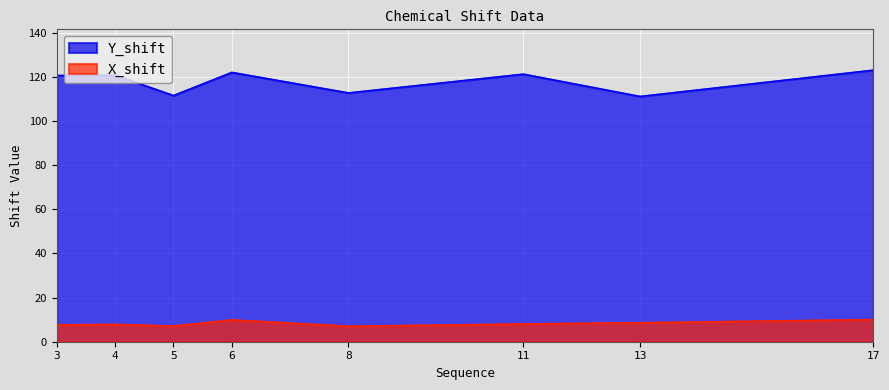

At which category does Y_shift reach its first local valley?

5